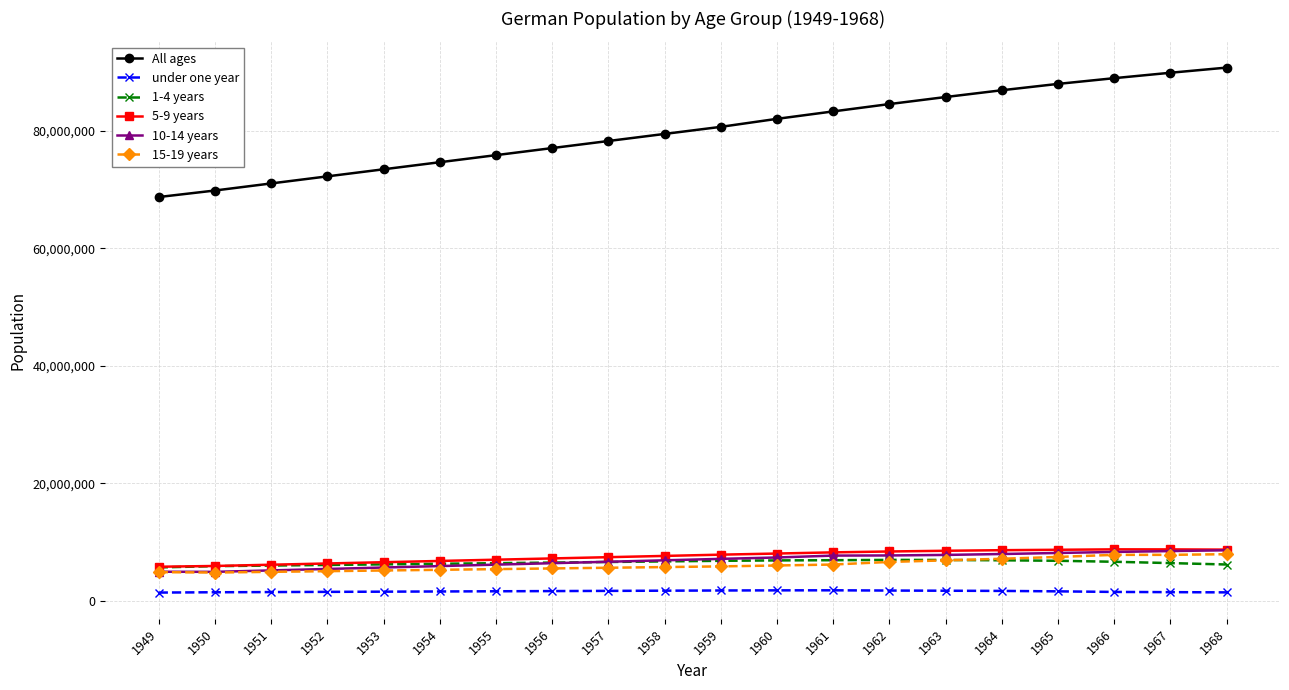

Which series has the widest spread of values?

All ages